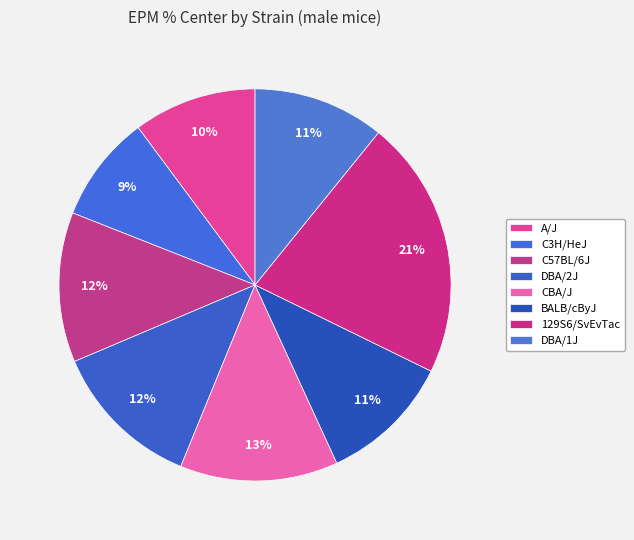

How many segments does this pie chart have?

8